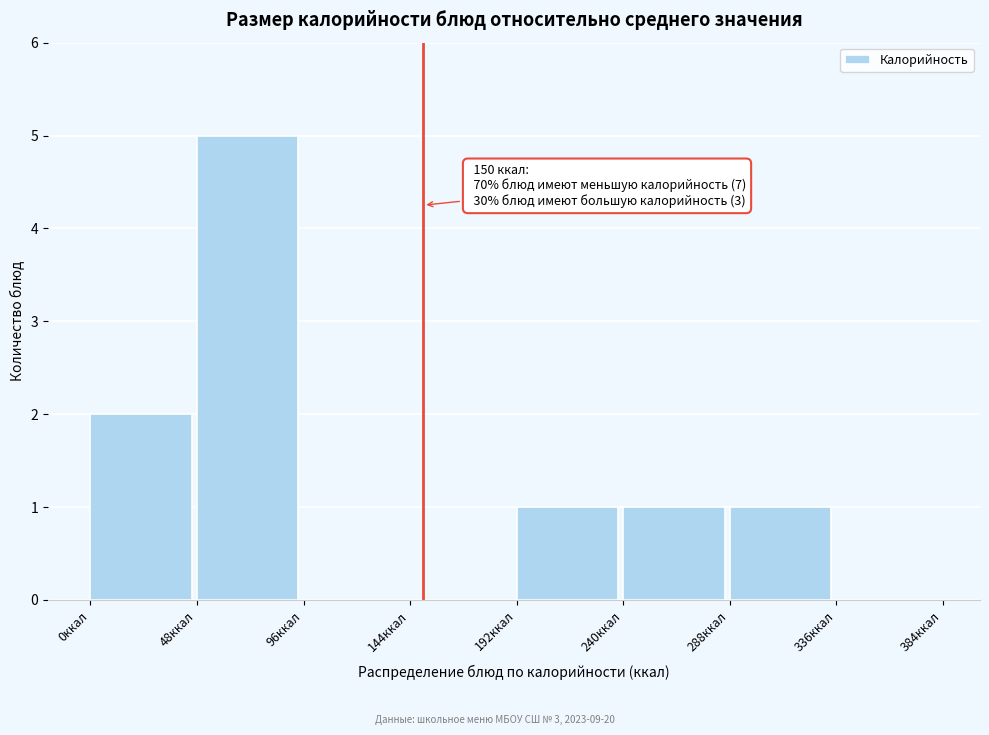

Over which range of the x-axis is the bar tallest?

48 to 96